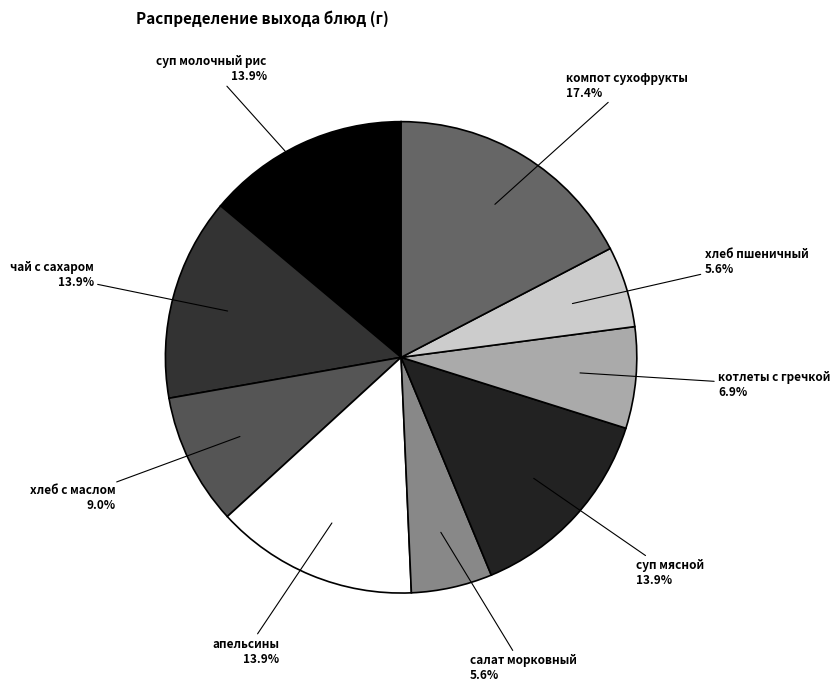

To the nearest percent, what is the average slice percentage?

11%